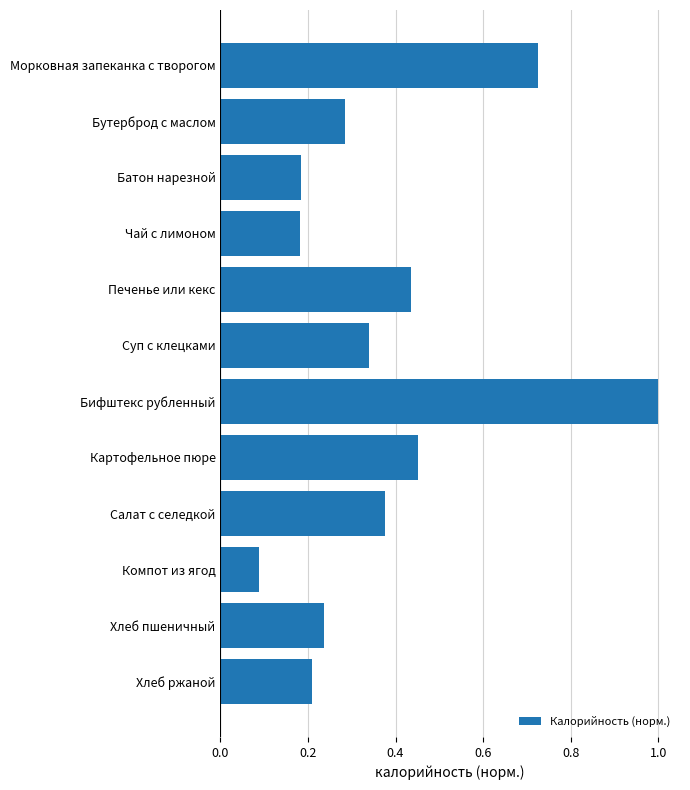

True or false: the data shows 1.0 at Бифштекс рубленный.

True